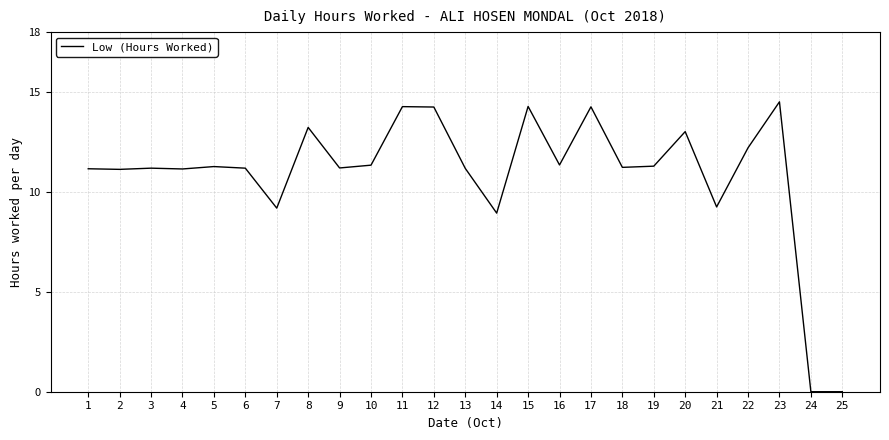

At which label is the value closest to 7?

14